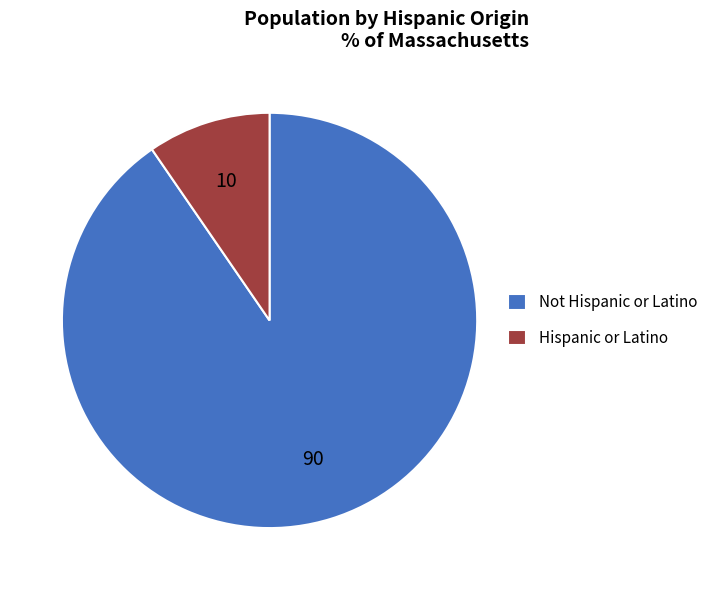

What is the ratio of the value at Not Hispanic or Latino to the value at Hispanic or Latino?

9.4